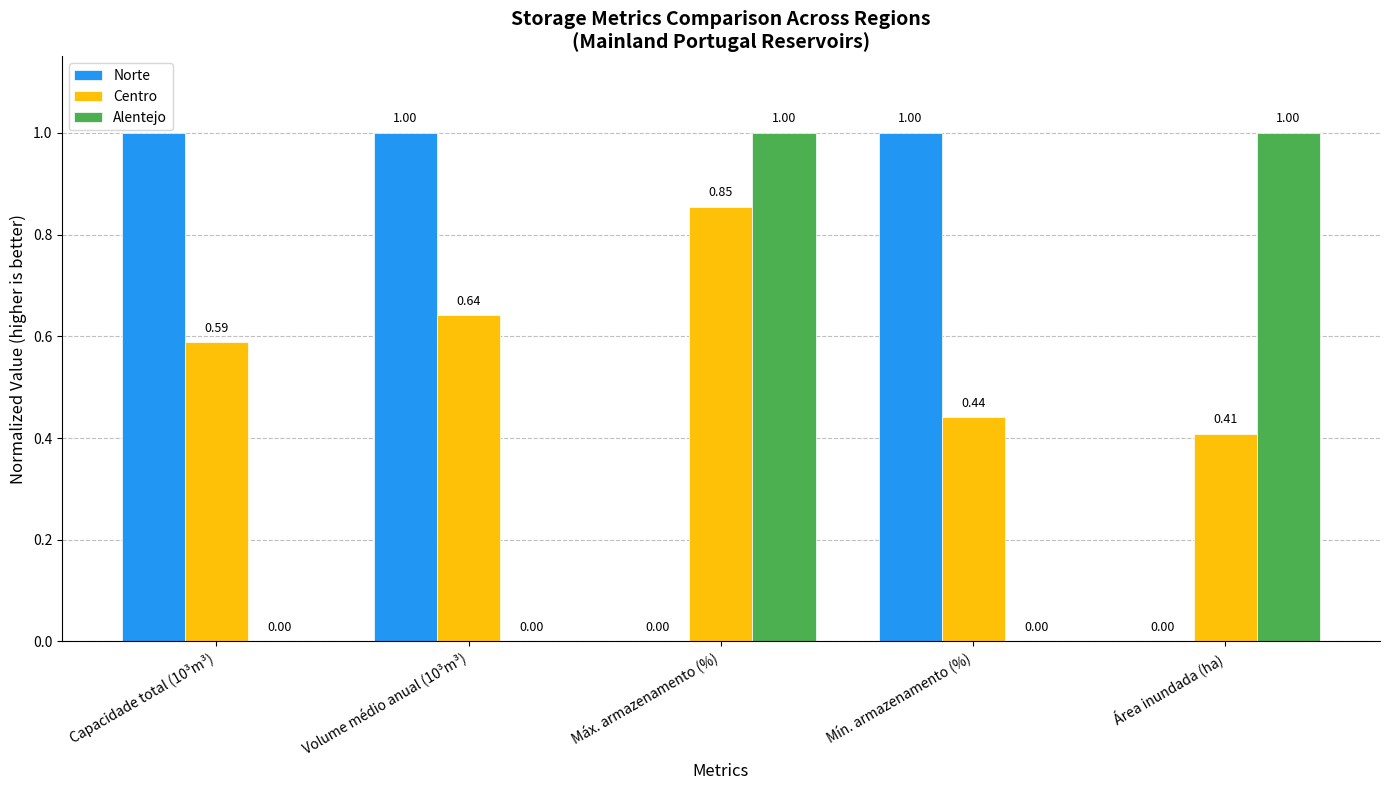

At which category is the sum across all series the highest?

Máx. armazenamento (%)